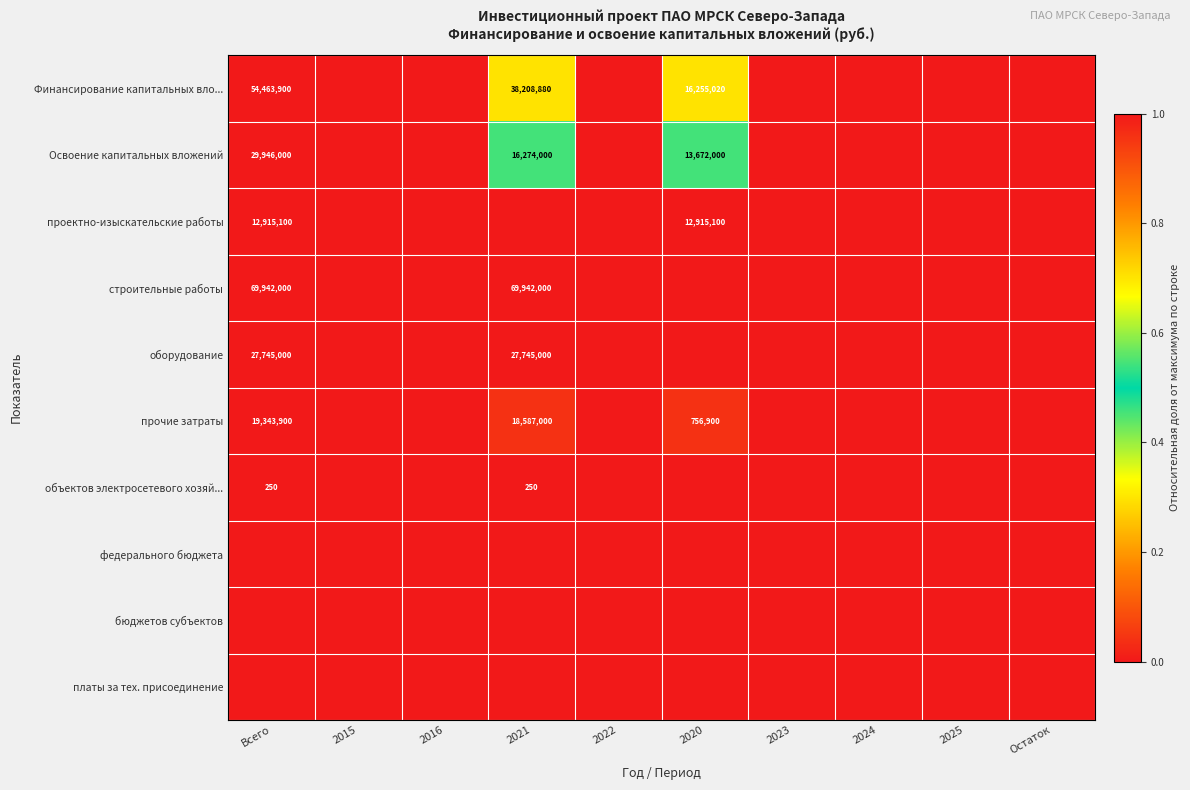

Which label corresponds to the smallest value in the chart?

2015